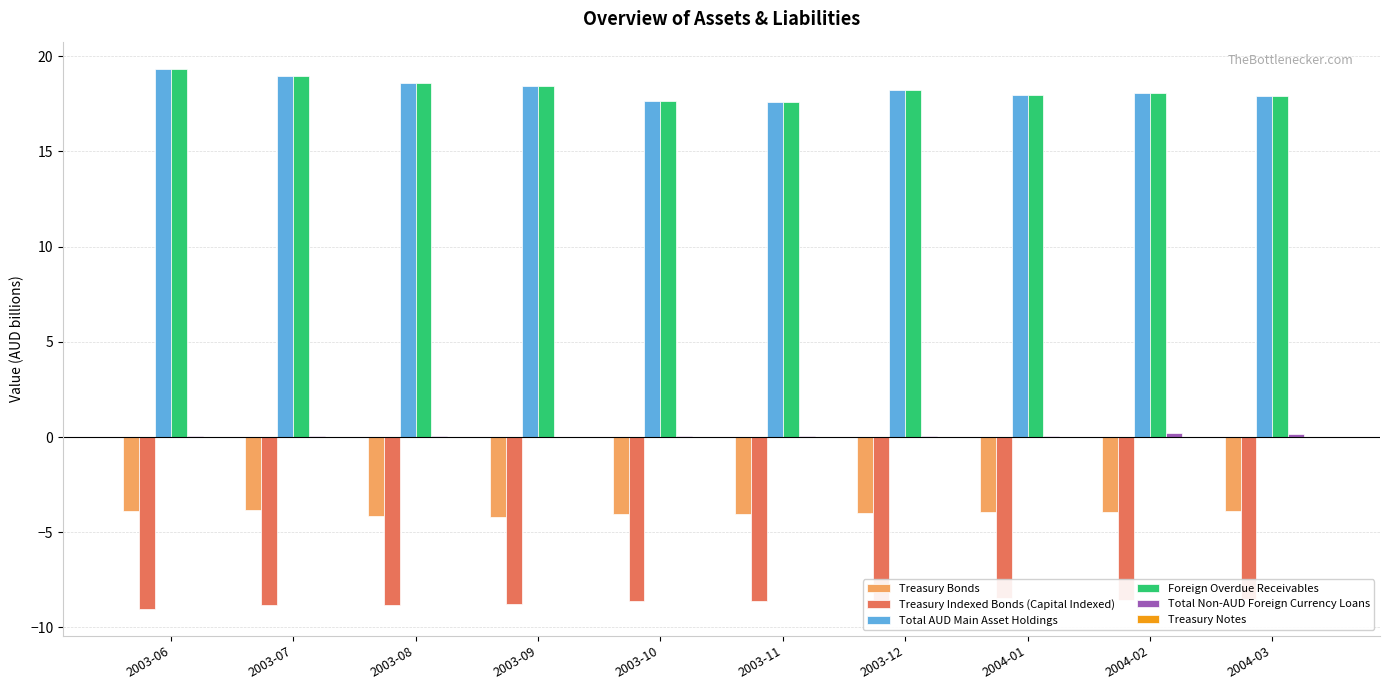

How many data points does each series have?

10